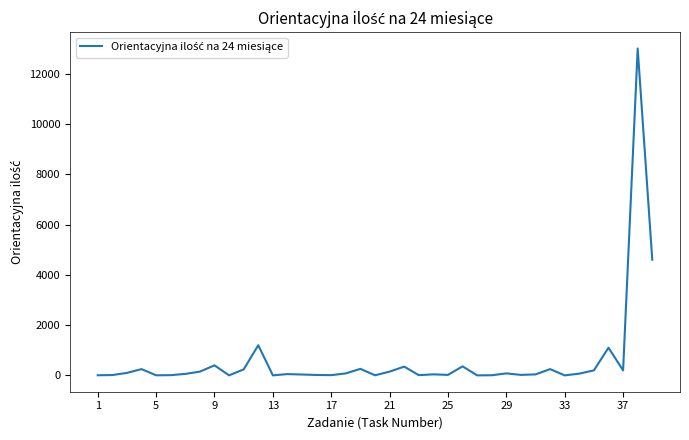

What is the difference between the maximum and minimum values?

12999